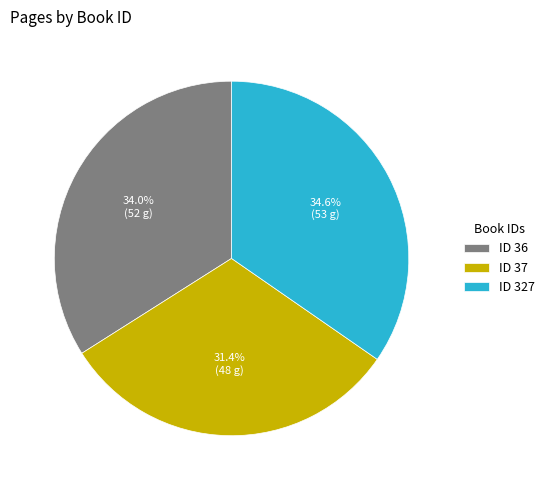

Which category has the biggest portion of the pie?

ID 327